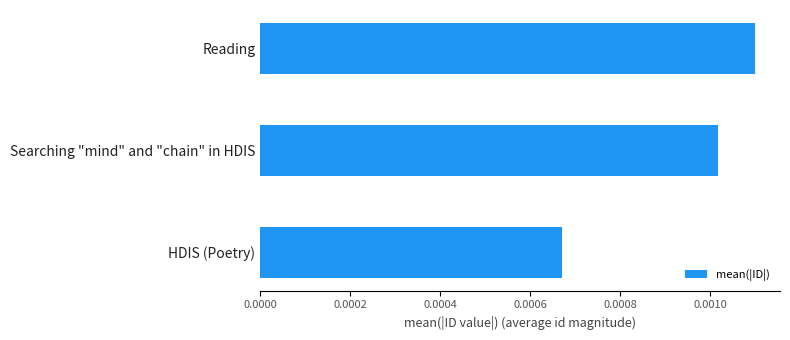

Which has a higher value, HDIS (Poetry) or Searching "mind" and "chain" in HDIS?

Searching "mind" and "chain" in HDIS